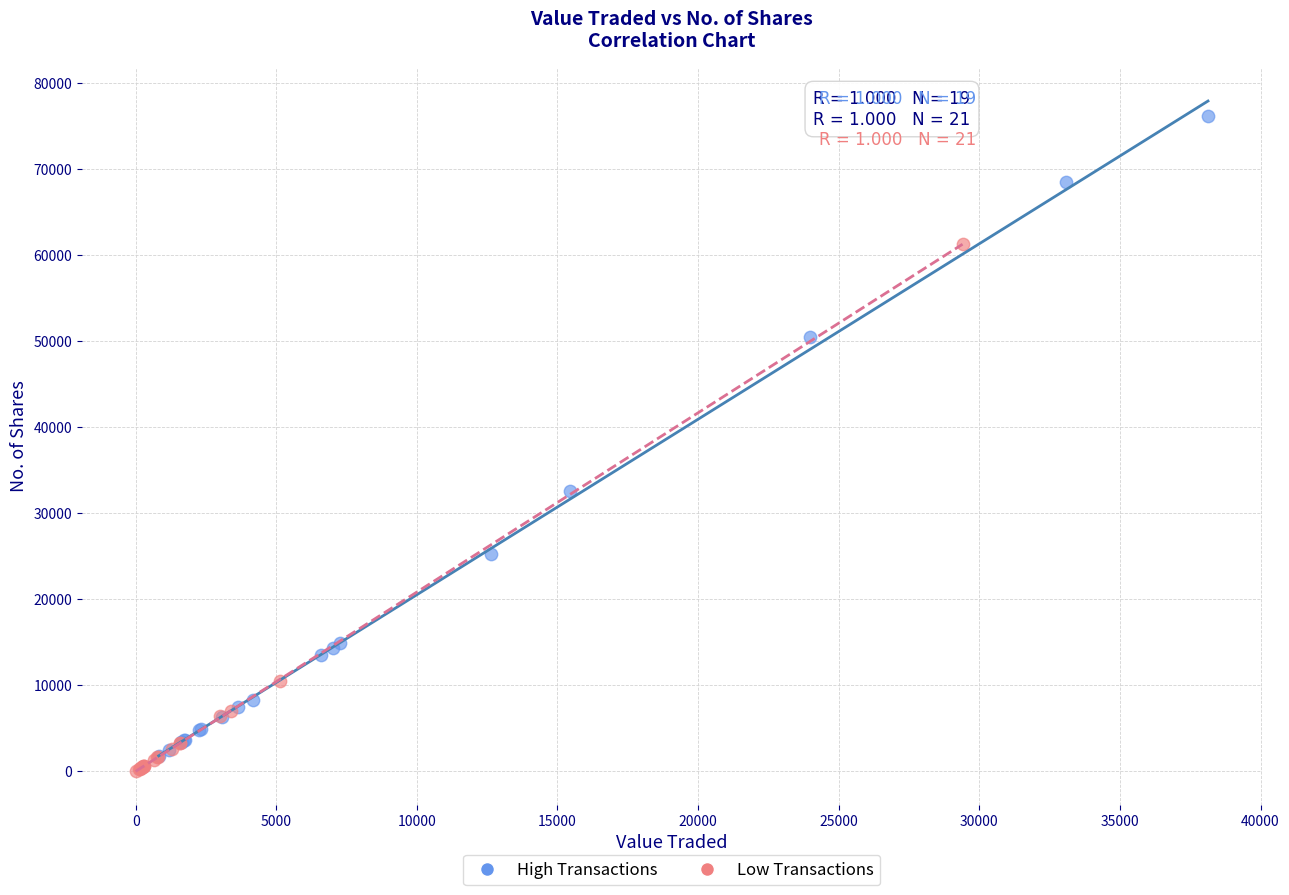

What are all the series names shown in the legend?

High Transactions, Low Transactions